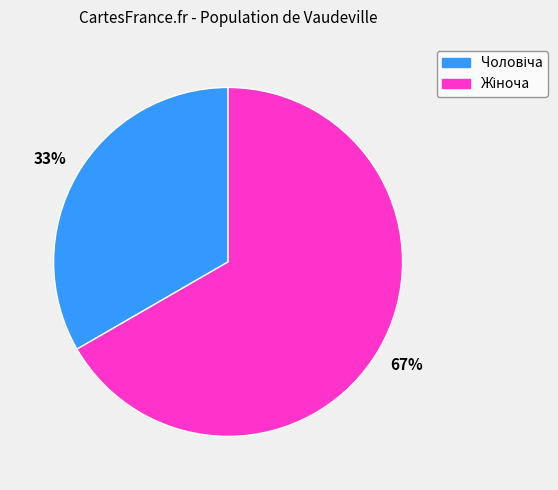

Does any single category account for the majority?

Yes